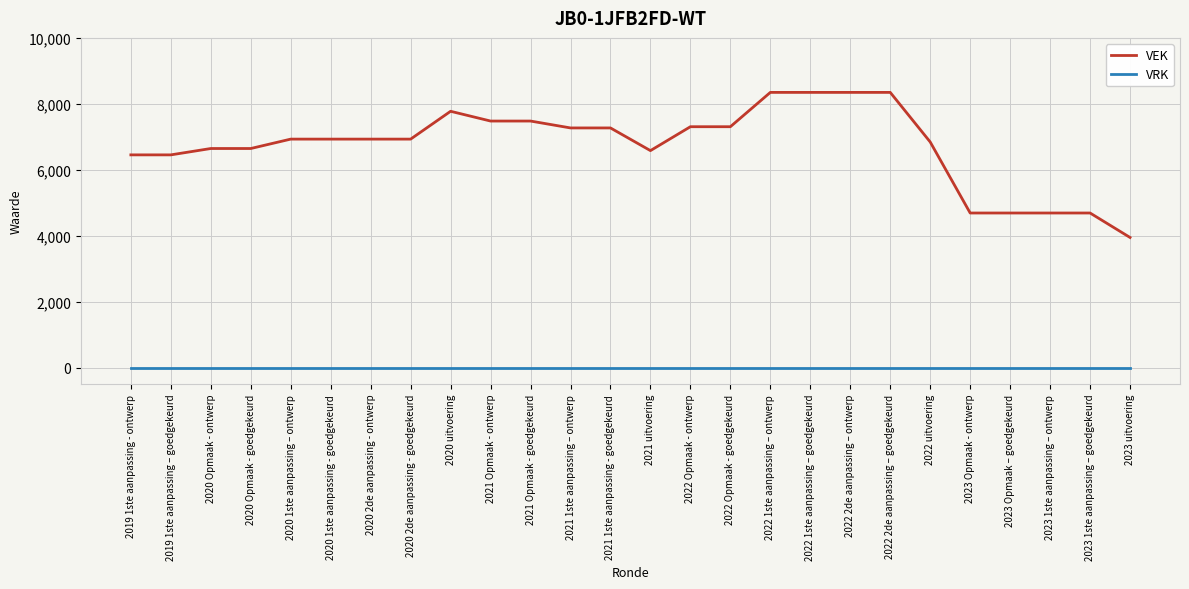

Rank the series by their average value, from lowest to highest.

VRK, VEK